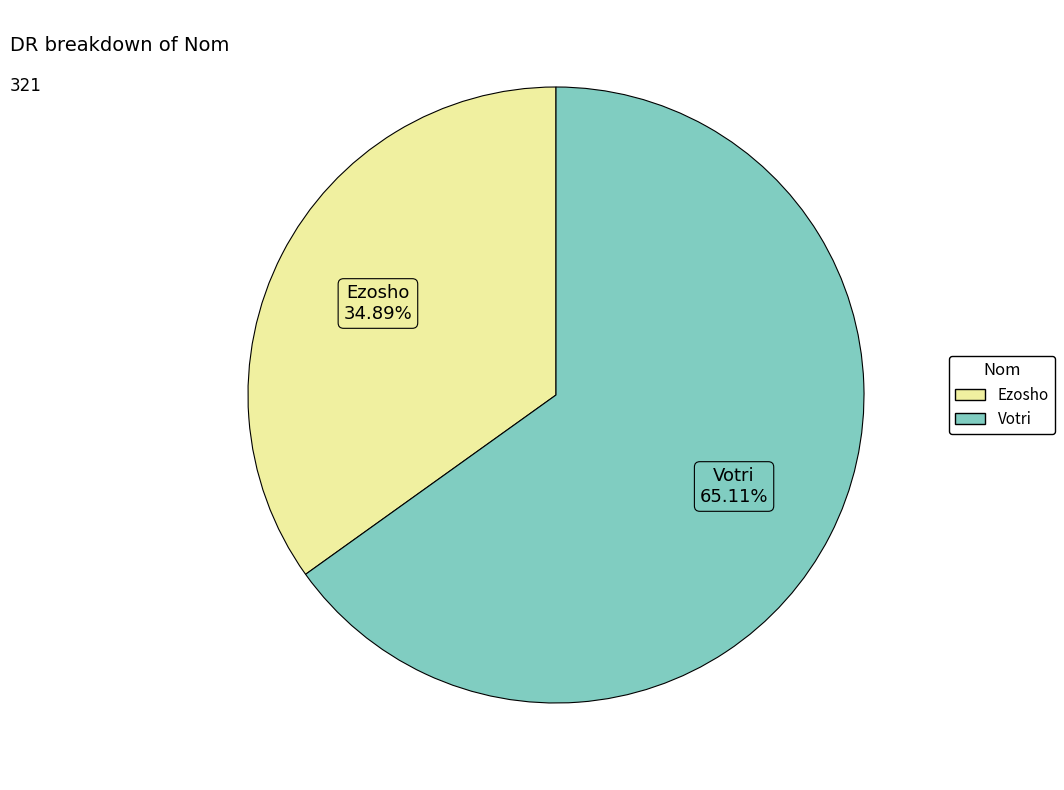

The Votri slice represents 78% of the pie. True or false?

False